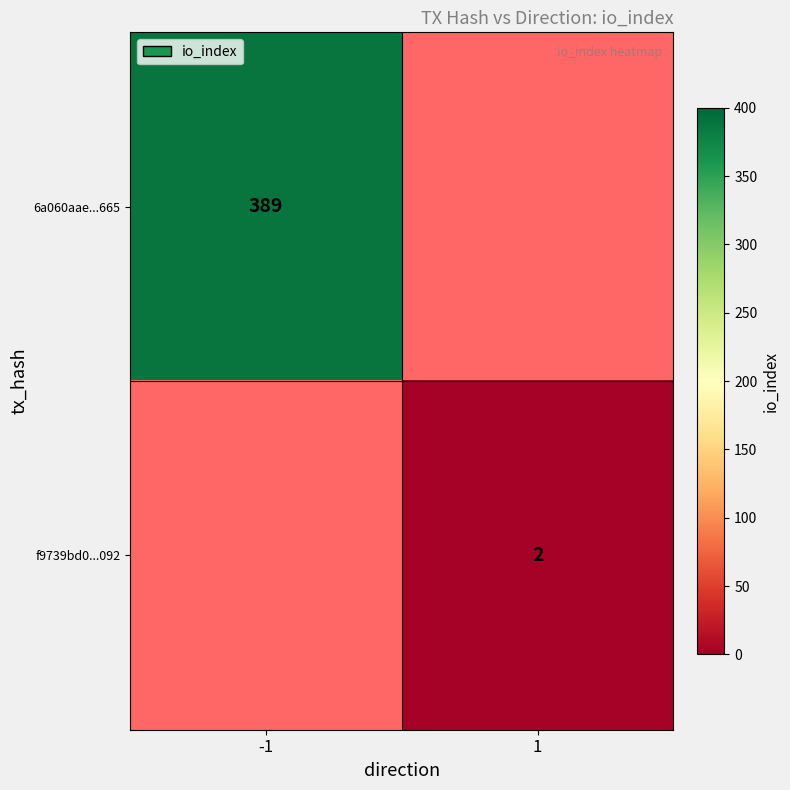

Is it true that f9739bd0...092 equals 2 at 1?

True